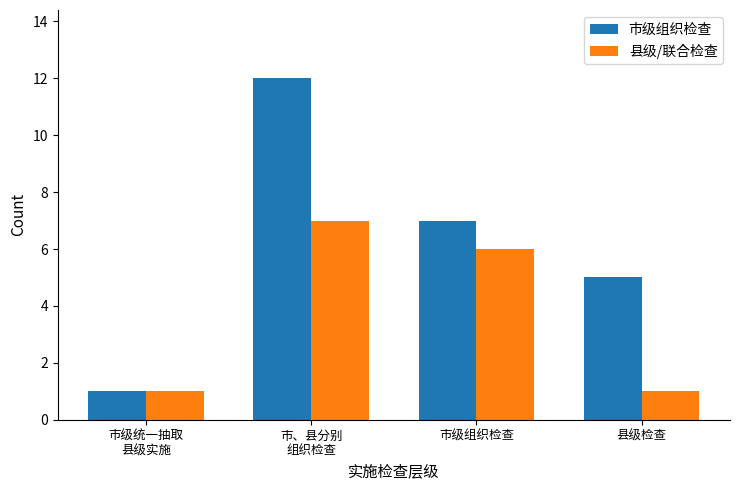

How many bars are there in total?

8